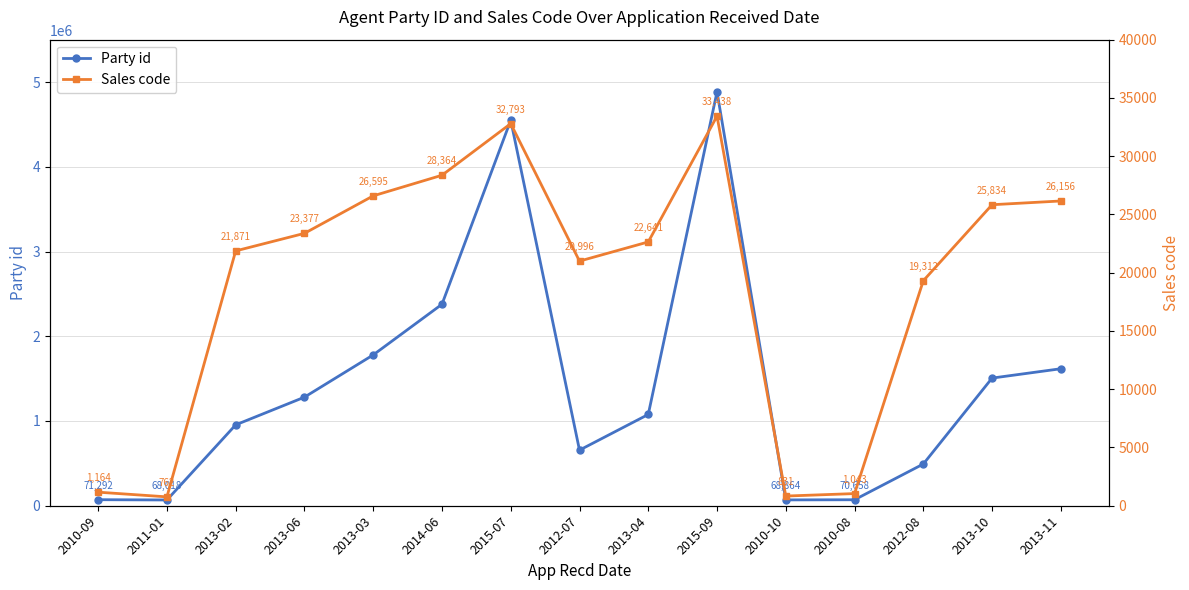

What is the value of the Sales code point at the 15th from the left?

26156